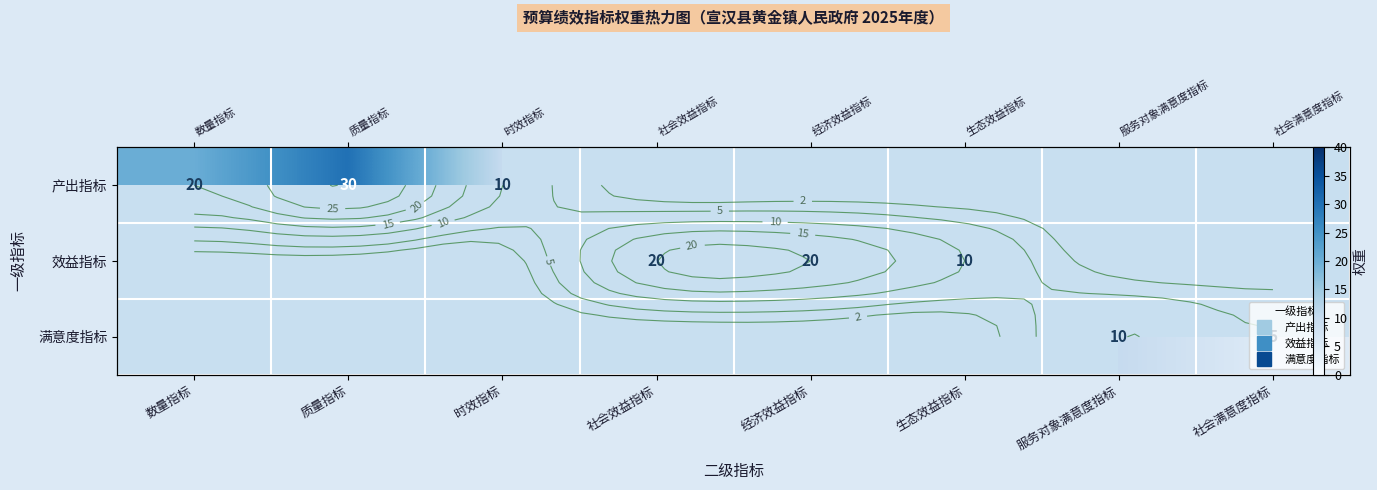

At how many categories does at least one series exceed 27?

1